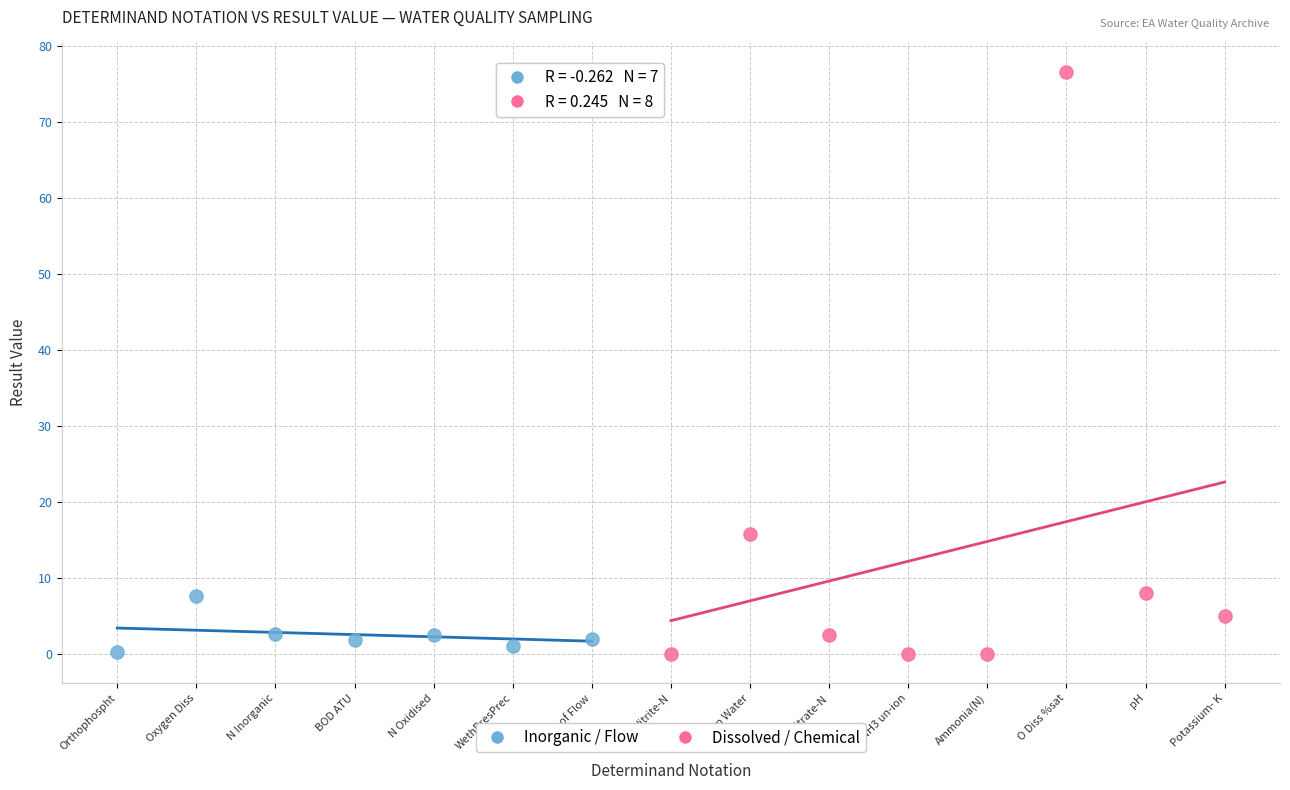

Which series has the largest Y range (max minus min)?

Dissolved / Chemical